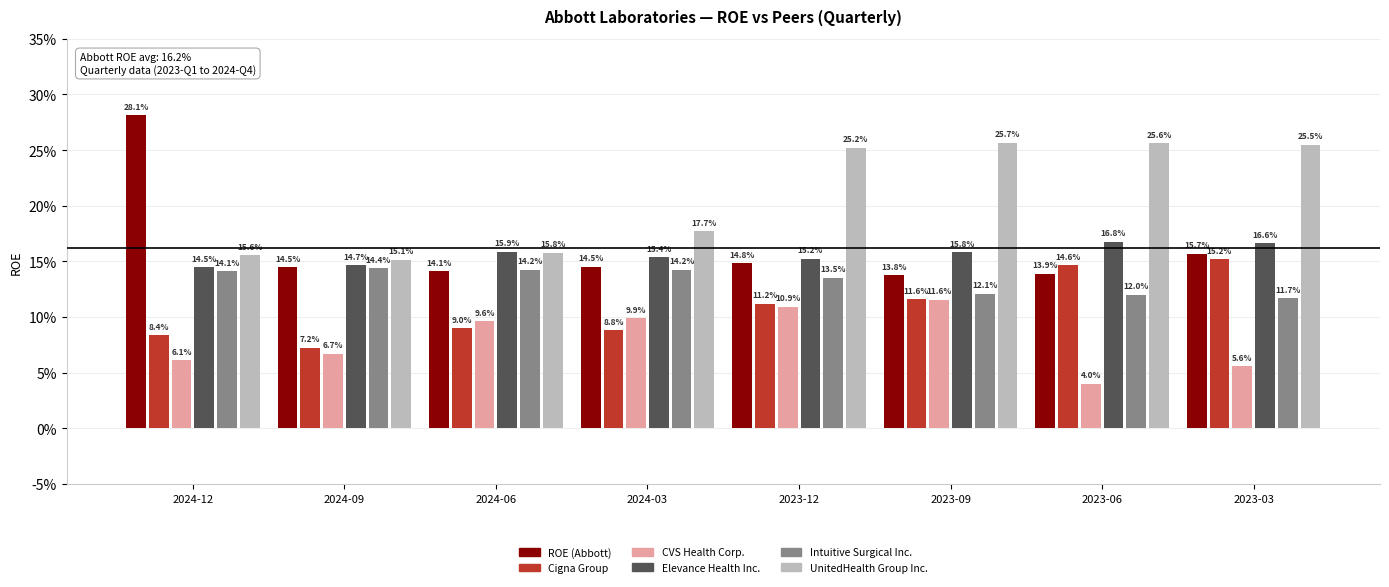

Are the bars grouped side by side (vs. stacked)?

Yes